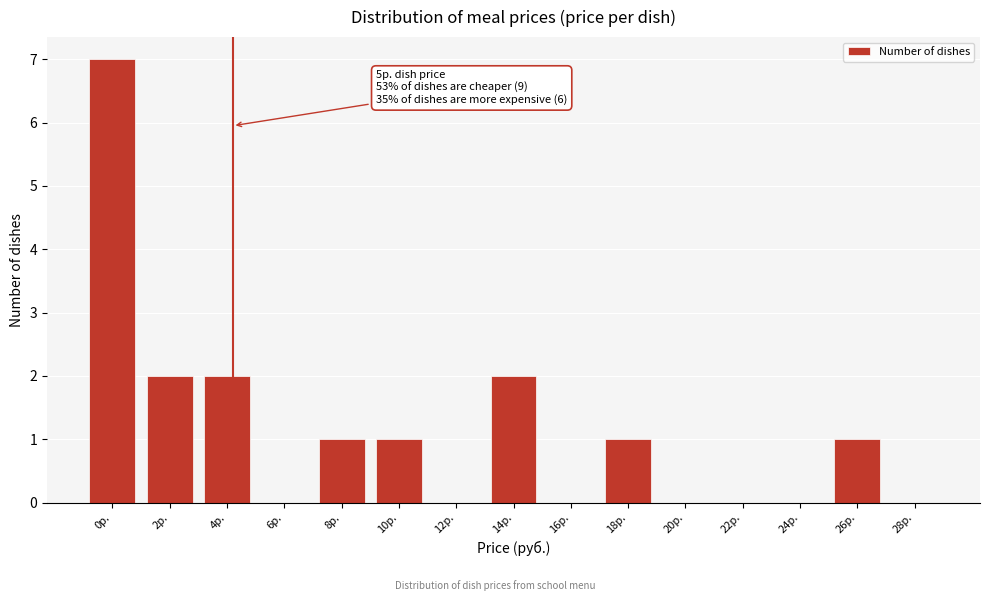

Reading right to left, list all the values displayed in this chart.

28р.=0	26р.=1	24р.=0	22р.=0	20р.=0	18р.=1	16р.=0	14р.=2	12р.=0	10р.=1	8р.=1	6р.=0	4р.=2	2р.=2	0р.=7